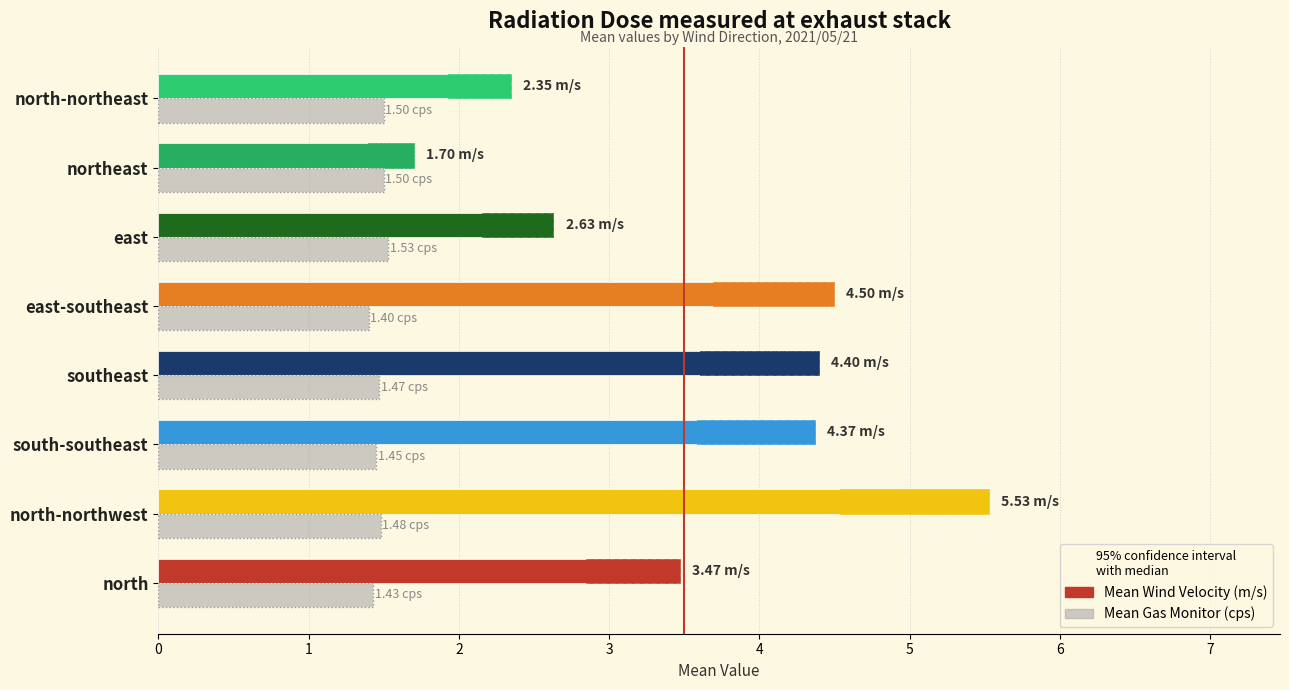

What is the difference between the highest and lowest values at east?

1.1